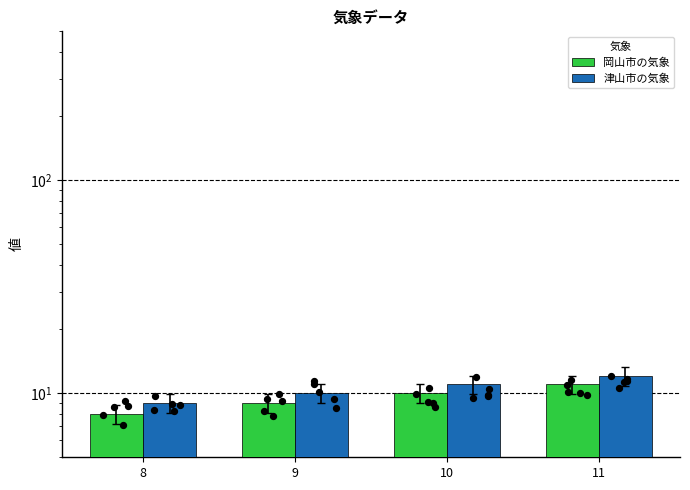

Which series has the largest total across all categories?

津山市の気象